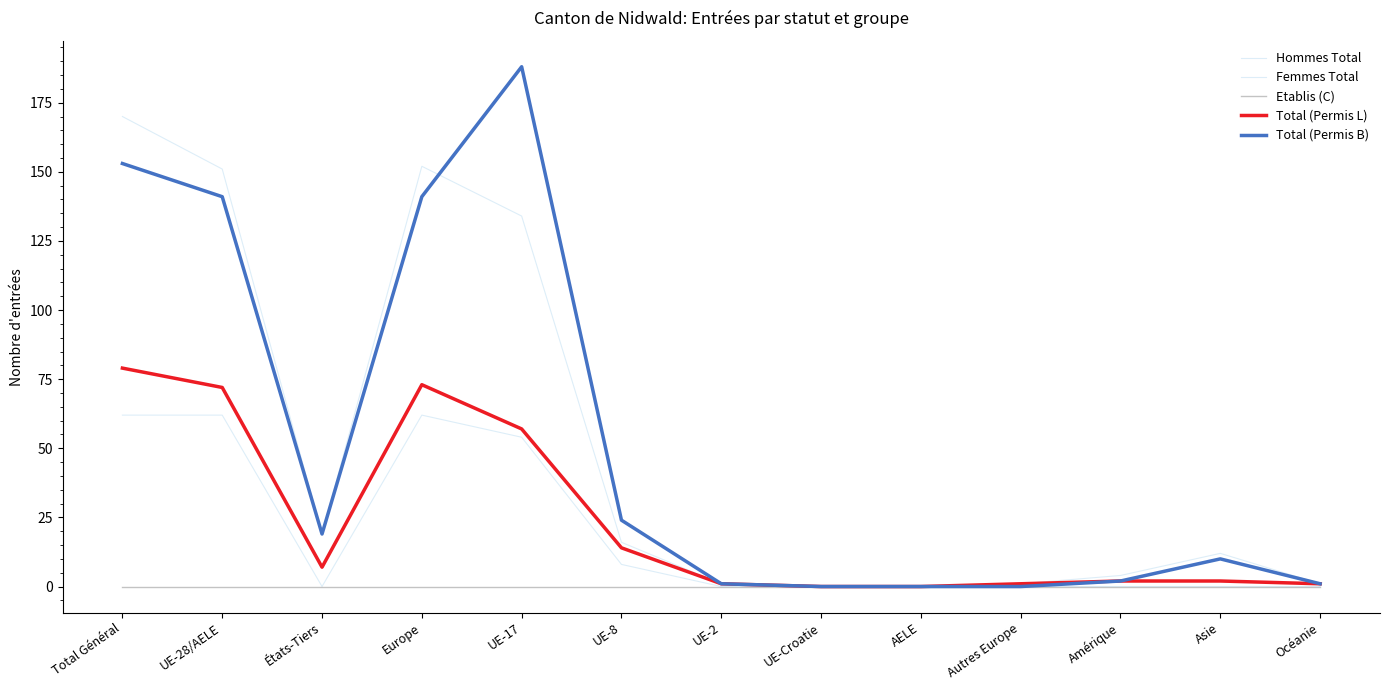

True or false: Femmes Total and Total (Permis B) cross at least once.

False